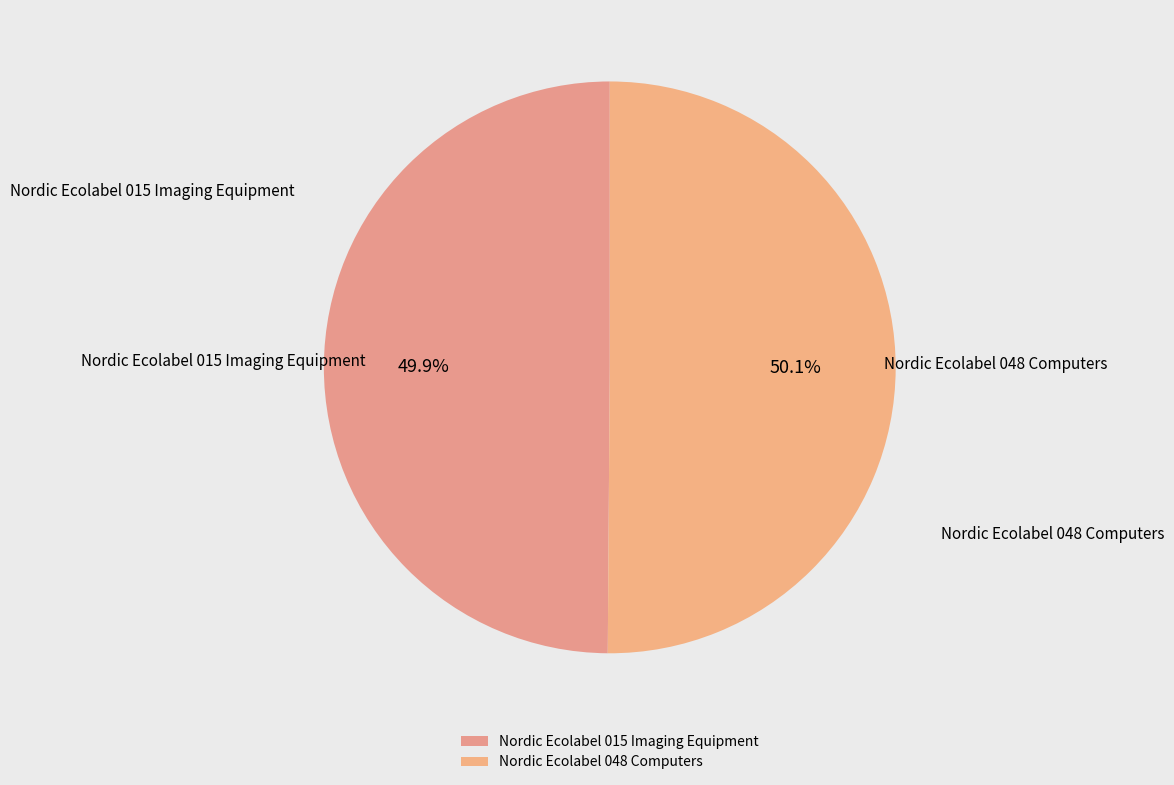

Does any single category account for the majority?

Yes